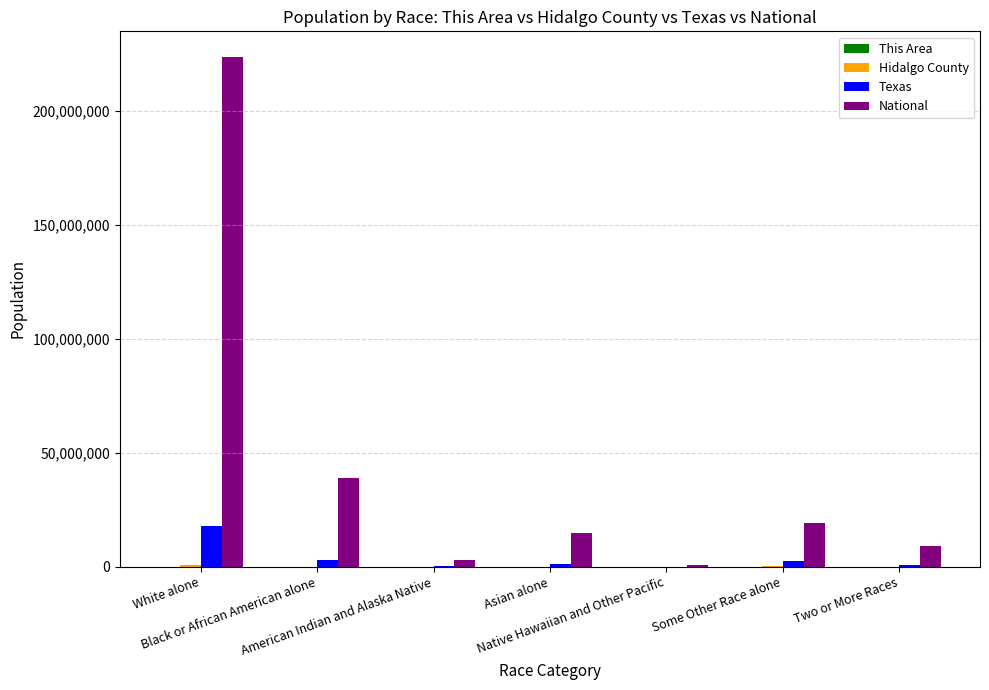

What is the sum of all National values?

308745538